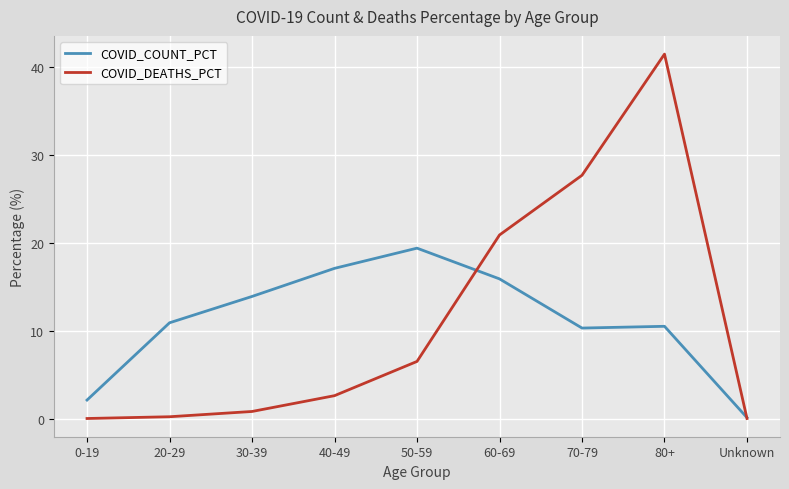

At which category is the sum across all series the highest?

80+